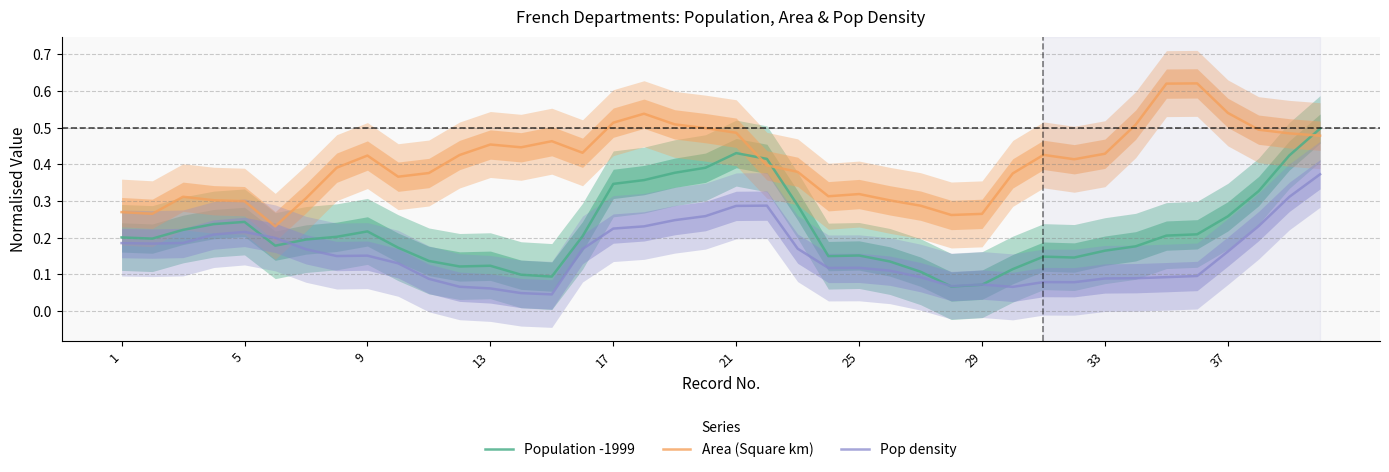

True or false: Pop density and Area (Square km) cross at least once.

False